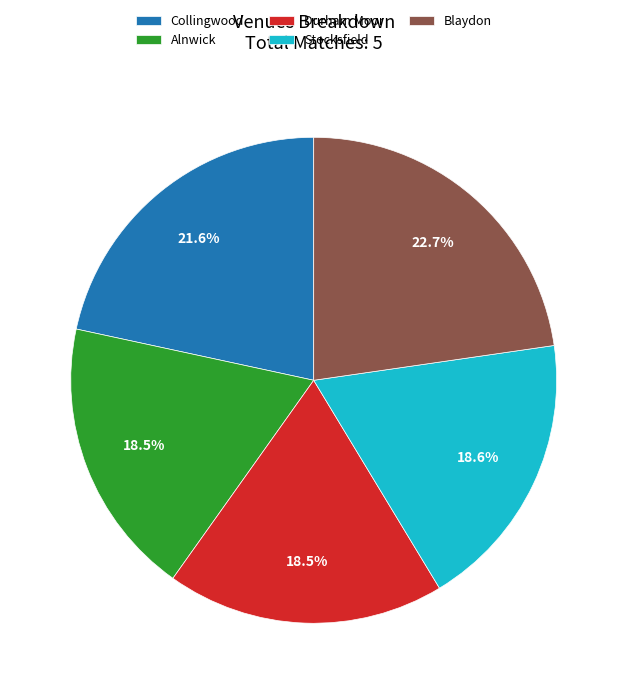

Approximately how many times larger is the value at Alnwick compared to Collingwood?

0.9